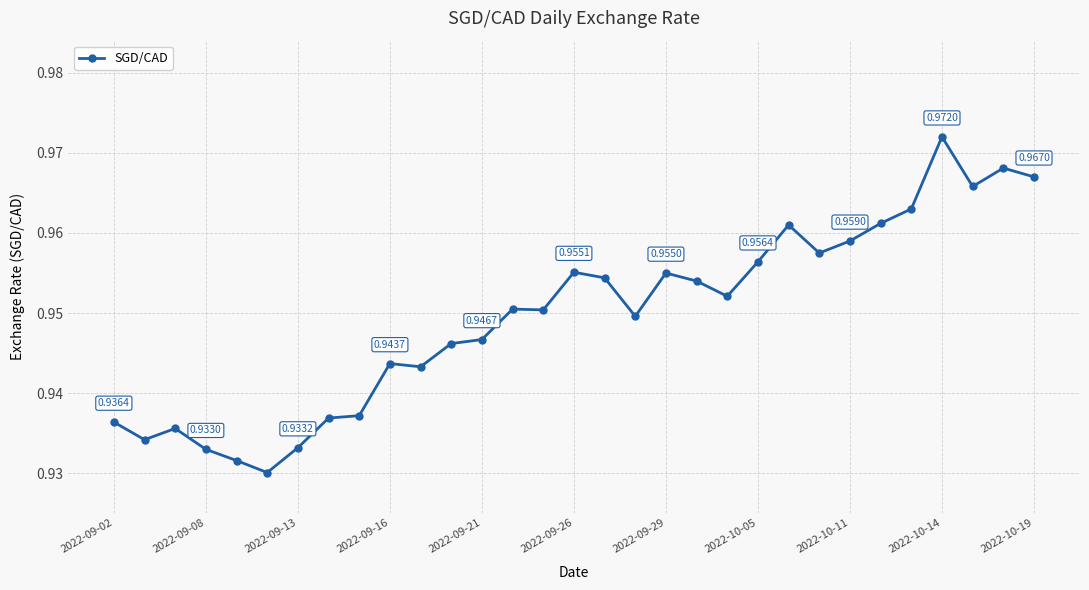

What is the sum of all values?

29.4